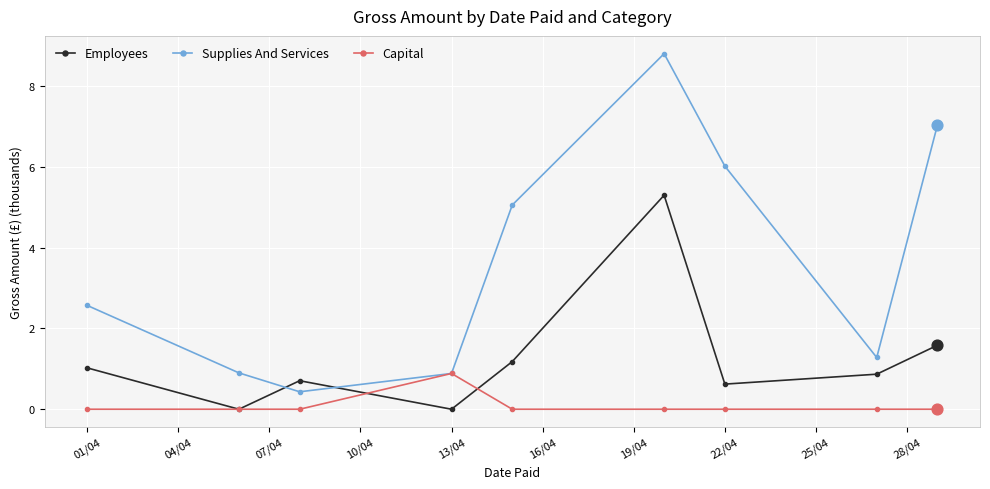

What are all the series names shown in the legend?

Employees, Supplies And Services, Capital